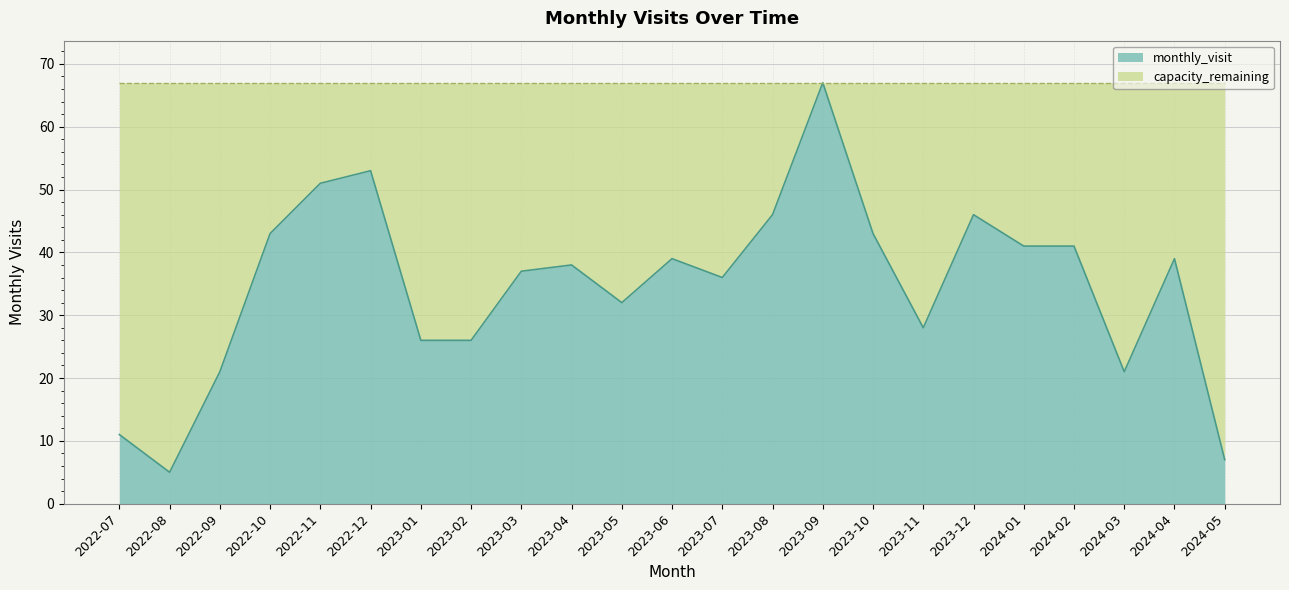

Count the number of values greater than 38.

11